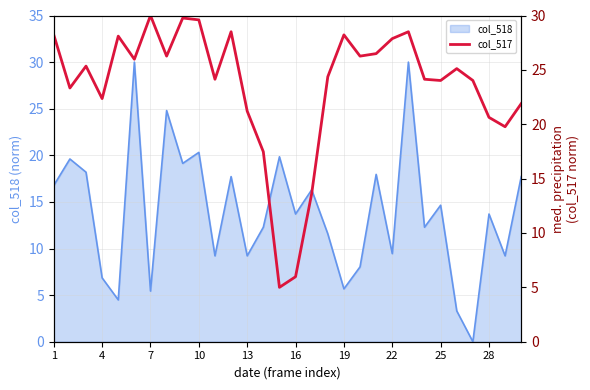

Where is col_518 nearest to the value 15?

25